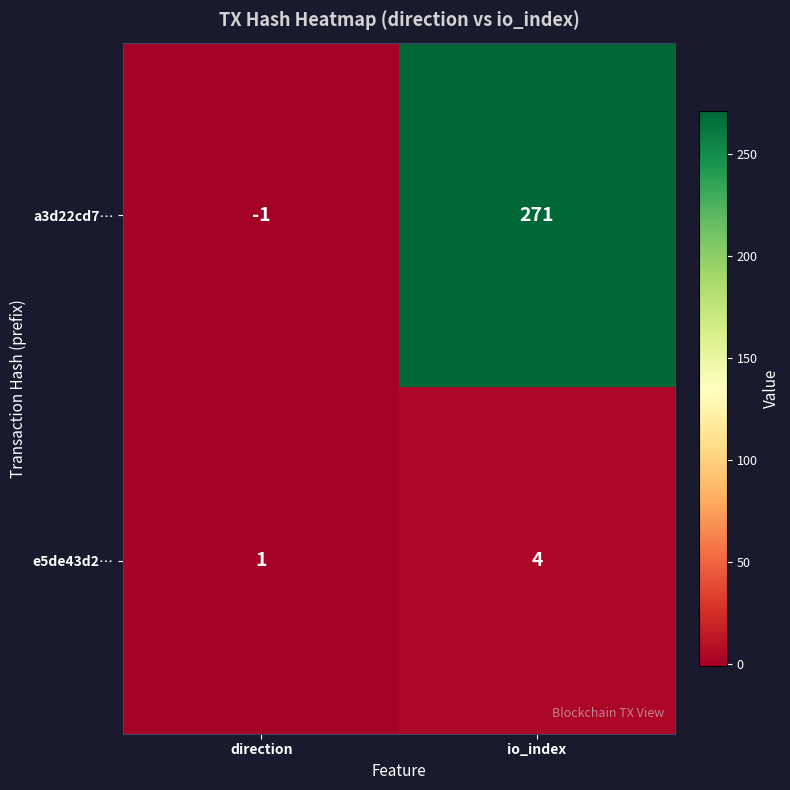

At which label is e5de43d2… closest to 2?

direction